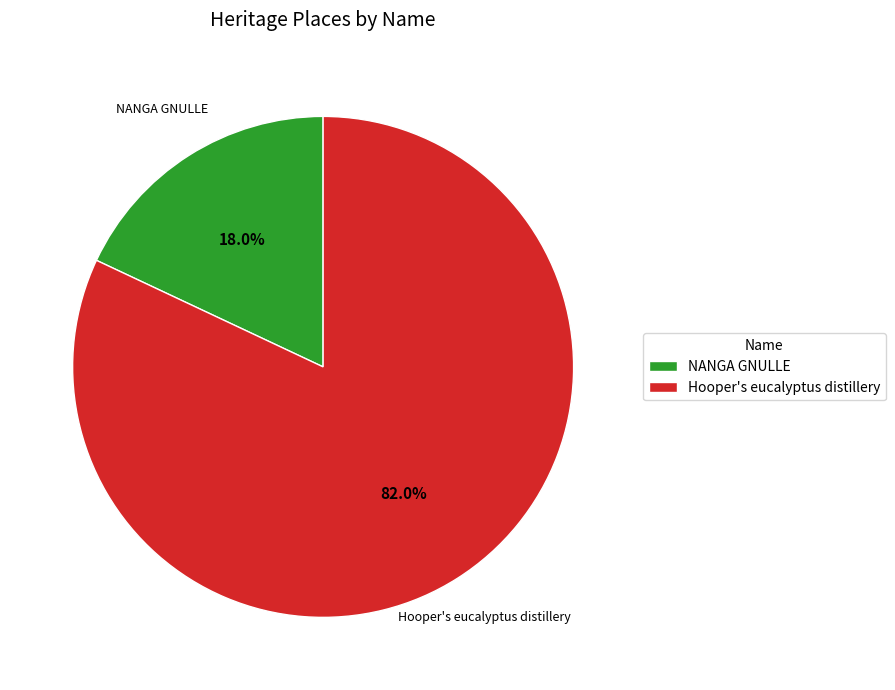

The NANGA GNULLE slice represents 18% of the pie. True or false?

True